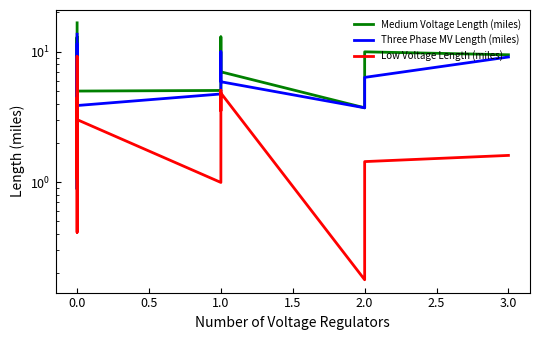

How many lines are shown in the chart?

3